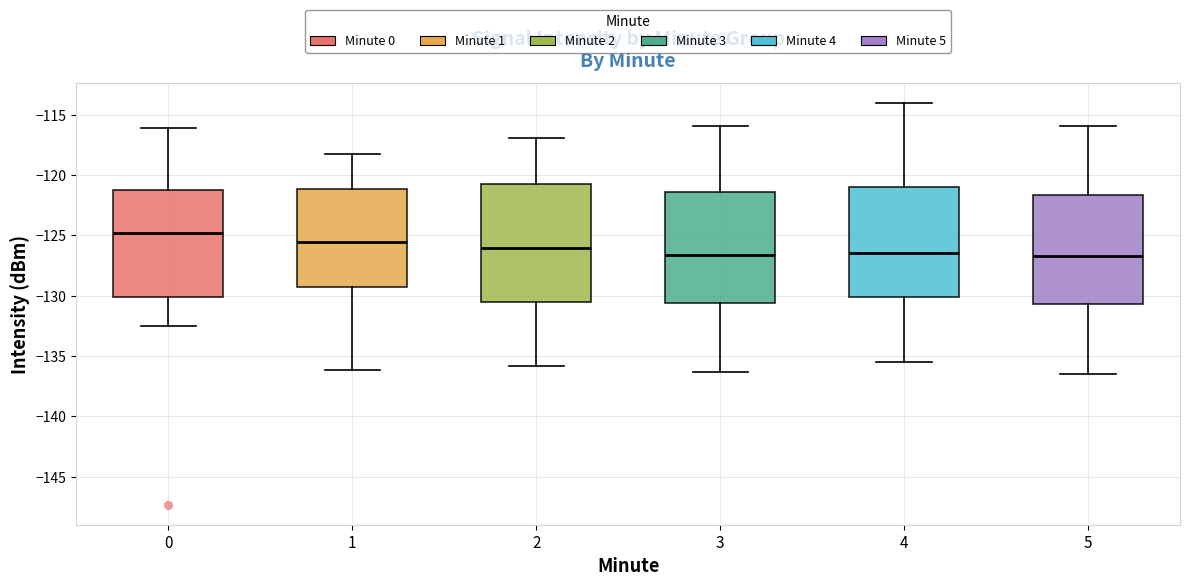

Reading left to right, read every box against the y-axis: the position of its median line, the range the box covers, and the ends of its whiskers. The values are not printed on the chart, so give them approximately, as read against the axis.

0: median -125.0, box -130.0 to -121.0, whiskers -132.5 to -116.0
1: median -125.5, box -129.0 to -121.0, whiskers -136.0 to -118.0
2: median -126.0, box -130.5 to -121.0, whiskers -136.0 to -117.0
3: median -126.5, box -130.5 to -121.5, whiskers -136.5 to -116.0
4: median -126.5, box -130.0 to -121.0, whiskers -135.5 to -114.0
5: median -126.5, box -130.5 to -121.5, whiskers -136.5 to -116.0